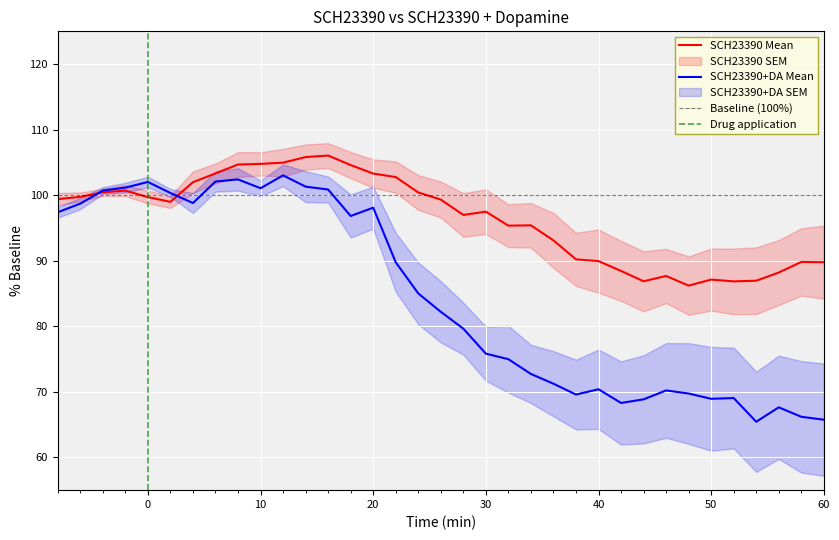

What is the value of the Mean (mV) SCH23390+DA point at the 29th from the left?

69.7